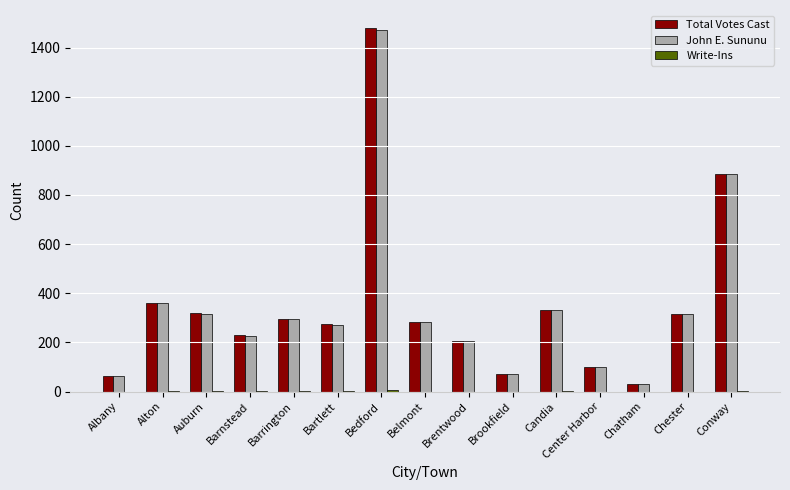

Are the bars horizontal?

No